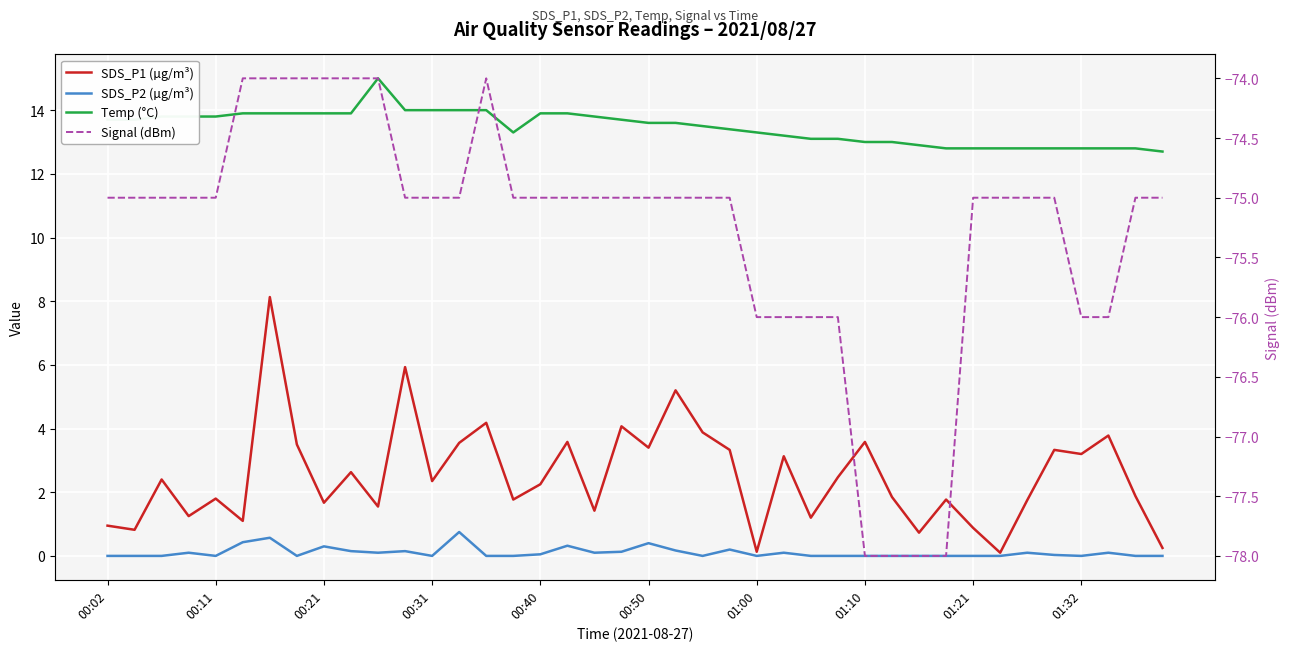

Reading left to right, list all the values displayed in this chart.

SDS_P1 (µg/m³): 0.9	0.8	2.4	1.2	1.8	1.1	8.1	3.5	1.7	2.6	1.6	5.9	2.4	3.5	4.2	1.8	2.2	3.6	1.4	4.1	3.4	5.2	3.9	3.3	0.1	3.1	1.2	2.5	3.6	1.9	0.7	1.8	0.9	0.1	1.8	3.3	3.2	3.8	1.9	0.2
SDS_P2 (µg/m³): 0.0	0.0	0.0	0.1	0.0	0.4	0.6	0.0	0.3	0.1	0.1	0.1	0.0	0.8	0.0	0.0	0.1	0.3	0.1	0.1	0.4	0.2	0.0	0.2	0.0	0.1	0.0	0.0	0.0	0.0	0.0	0.0	0.0	0.0	0.1	0.0	0.0	0.1	0.0	0.0
Temp (°C): 13.7	13.7	13.8	13.8	13.8	13.9	13.9	13.9	13.9	13.9	15.0	14.0	14.0	14.0	14.0	13.3	13.9	13.9	13.8	13.7	13.6	13.6	13.5	13.4	13.3	13.2	13.1	13.1	13.0	13.0	12.9	12.8	12.8	12.8	12.8	12.8	12.8	12.8	12.8	12.7
Signal (dBm): -75.0	-75.0	-75.0	-75.0	-75.0	-74.0	-74.0	-74.0	-74.0	-74.0	-74.0	-75.0	-75.0	-75.0	-74.0	-75.0	-75.0	-75.0	-75.0	-75.0	-75.0	-75.0	-75.0	-75.0	-76.0	-76.0	-76.0	-76.0	-78.0	-78.0	-78.0	-78.0	-75.0	-75.0	-75.0	-75.0	-76.0	-76.0	-75.0	-75.0